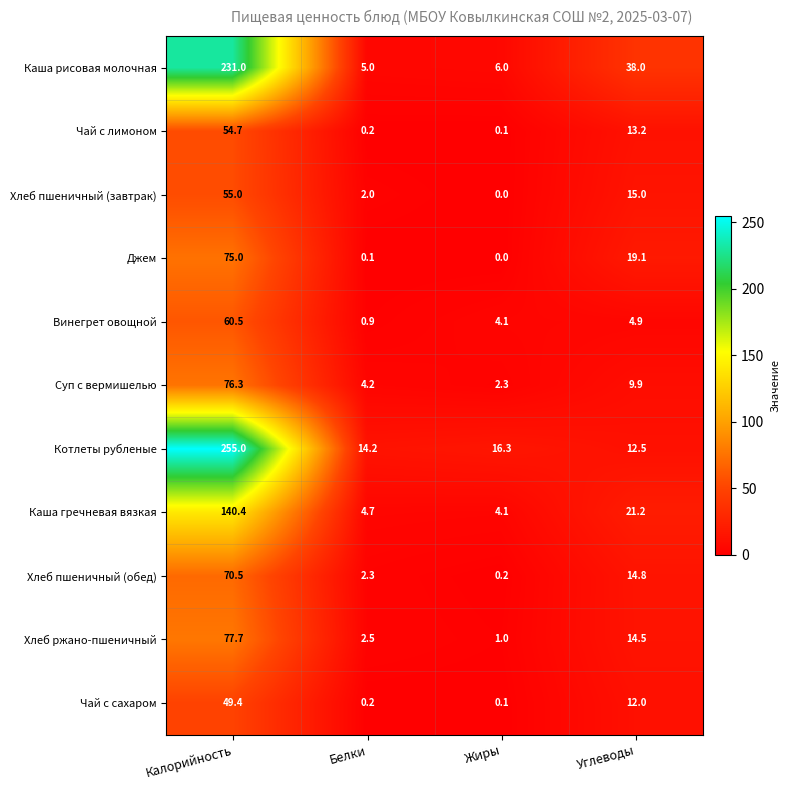

Which series has the largest range (max minus min)?

Котлеты рубленые